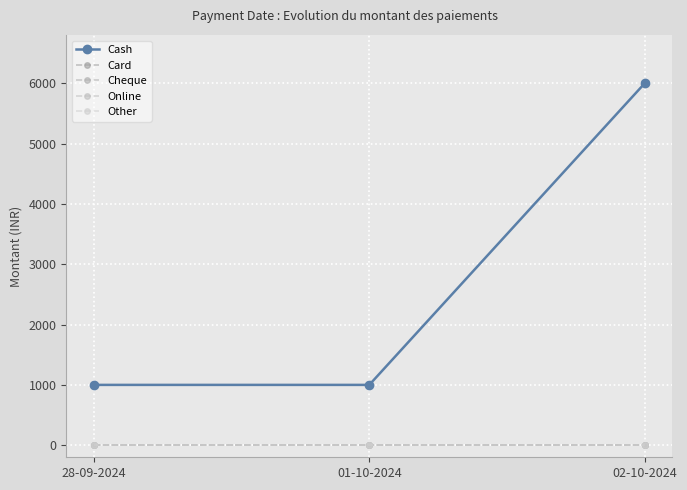

What are all the series names shown in the legend?

Cash, Card, Cheque, Online, Other